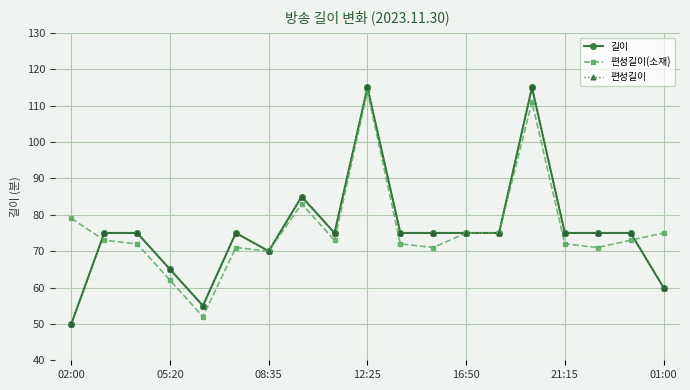

Between which two adjacent categories do 편성길이(소재) and 편성길이 first intersect?

02:00 and 05:20